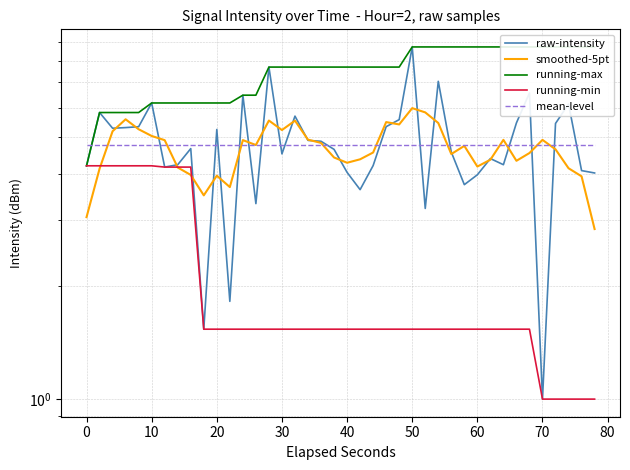

The mean-level series shows 4.8 at 60. True or false?

True